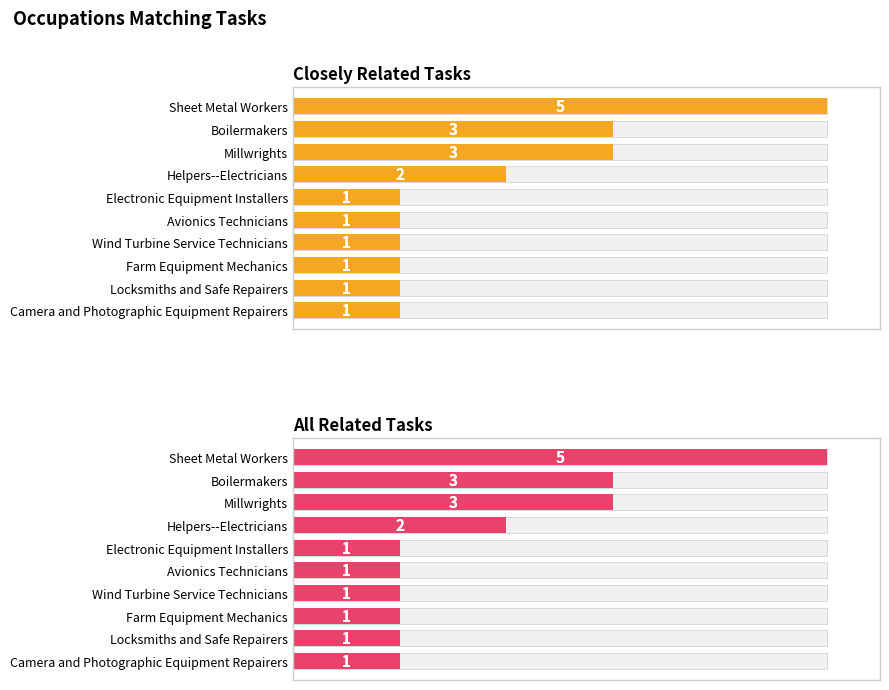

Is the value of Closely Related Tasks at Electronic Equipment Installers greater than the value of All Related Tasks at Sheet Metal Workers?

No